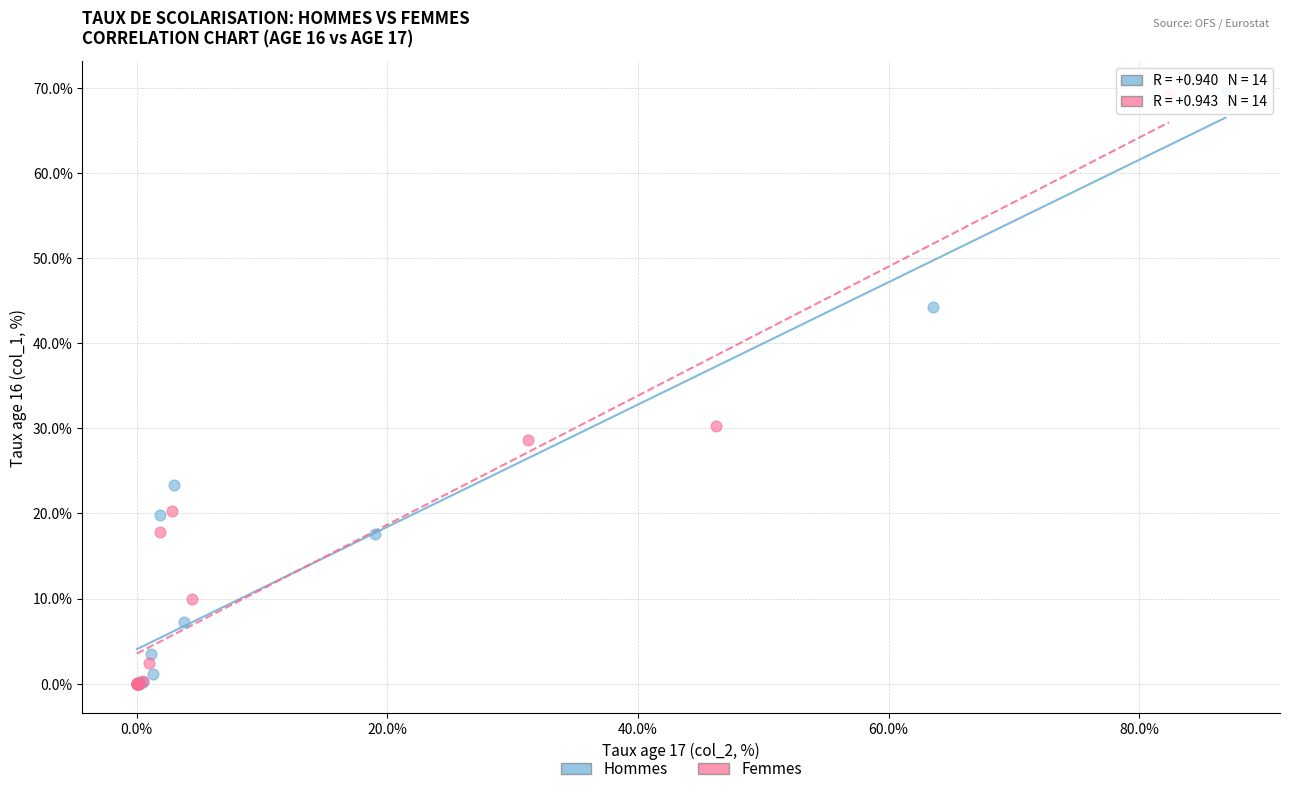

Which series has the largest Y range (max minus min)?

Hommes